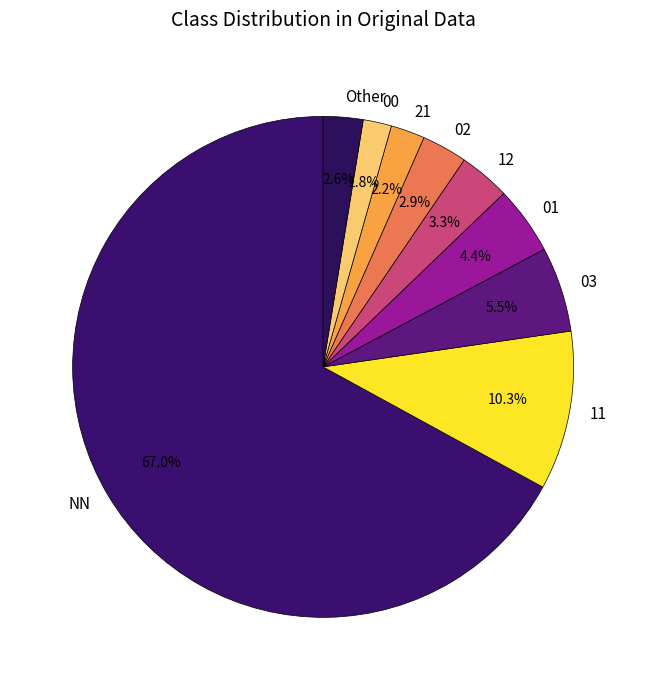

What portion of the pie excludes Other?

97.4%